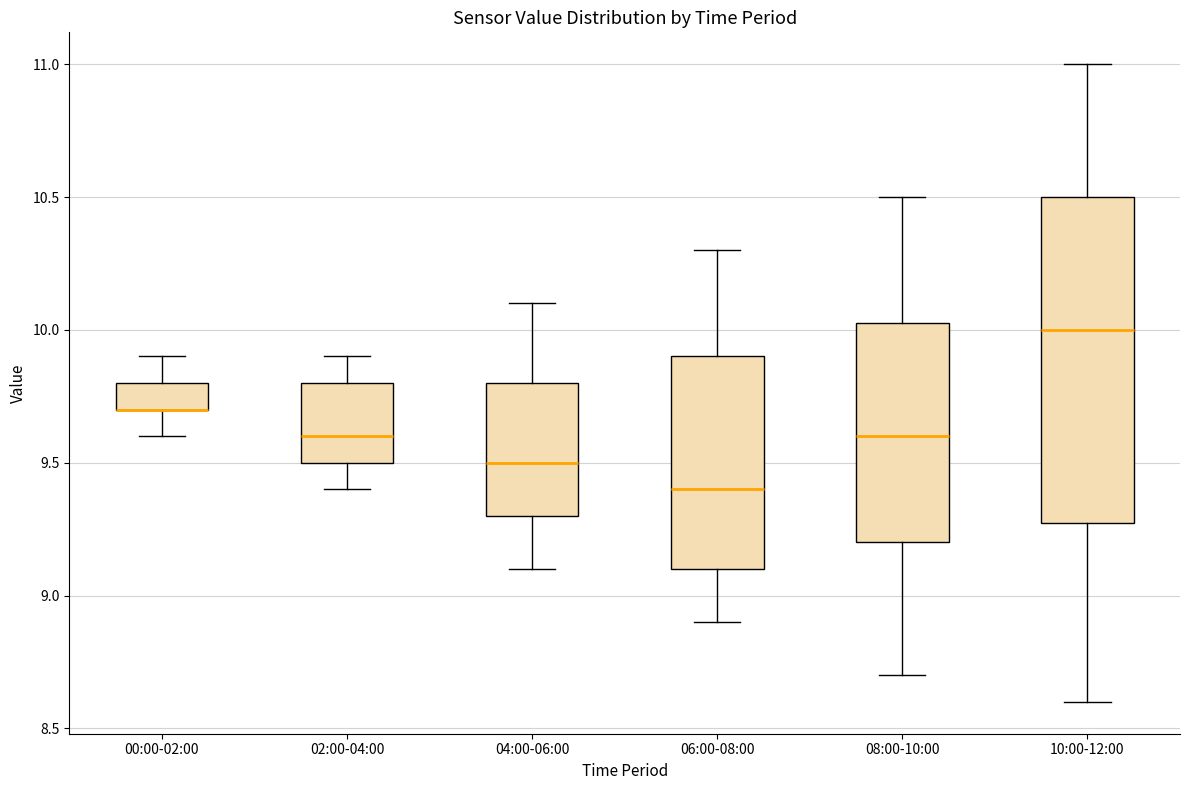

Reading left to right, read every box against the y-axis: the position of its median line, the range the box covers, and the ends of its whiskers. The values are not printed on the chart, so give them approximately, as read against the axis.

00:00-02:00: median 9.70 (drawn on the box's lower edge), box 9.70 to 9.80, whiskers 9.60 to 9.90
02:00-04:00: median 9.60, box 9.50 to 9.80, whiskers 9.40 to 9.90
04:00-06:00: median 9.50, box 9.30 to 9.80, whiskers 9.10 to 10.10
06:00-08:00: median 9.40, box 9.10 to 9.90, whiskers 8.90 to 10.30
08:00-10:00: median 9.60, box 9.20 to 10.05, whiskers 8.70 to 10.50
10:00-12:00: median 10.00, box 9.30 to 10.50, whiskers 8.60 to 11.00